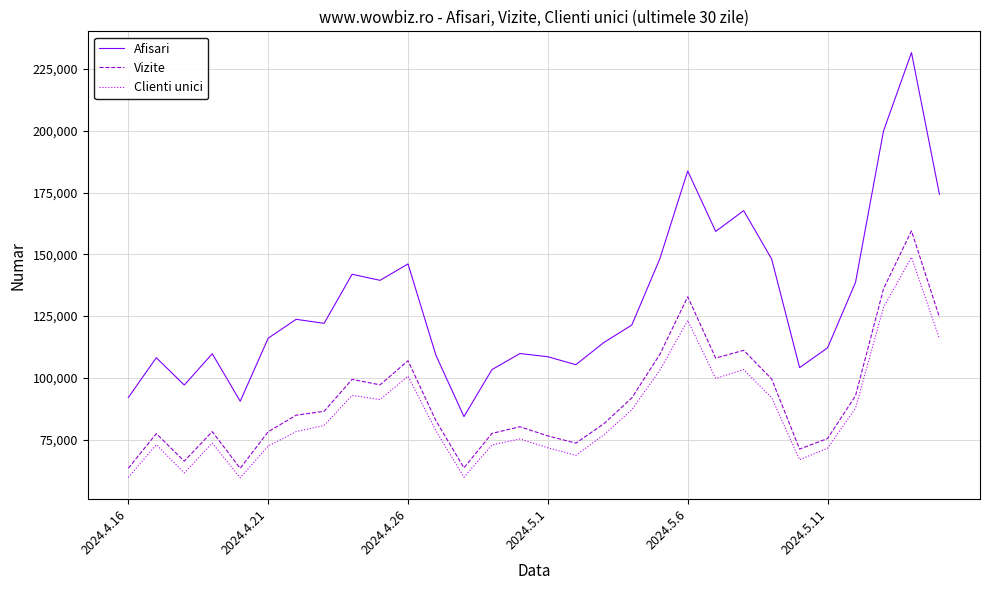

True or false: Clienti unici and Afisari intersect in this chart.

False